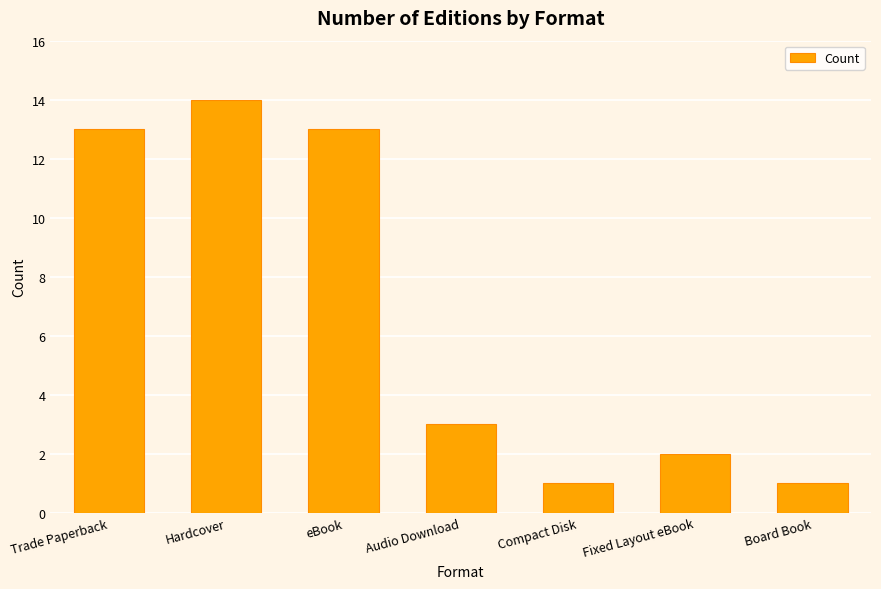

At which category does the chart reach its peak across all series?

Hardcover